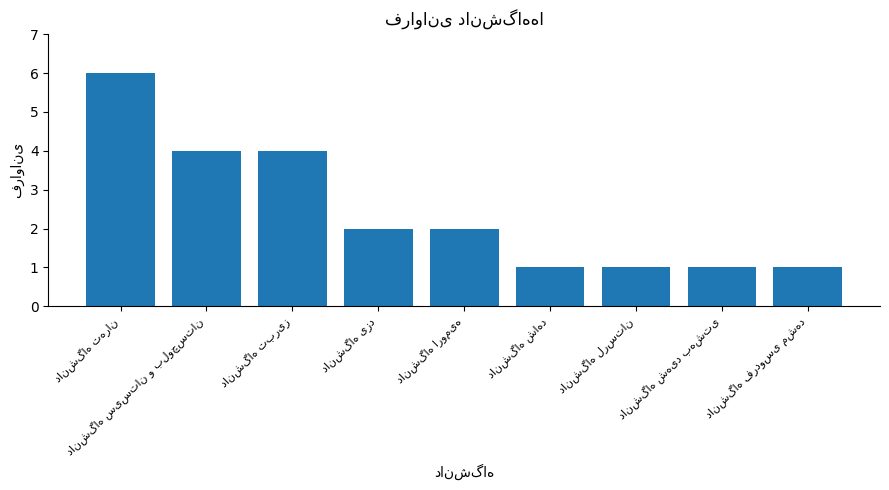

Reading right to left, list all the values displayed in this chart.

1	1	1	1	2	2	4	4	6